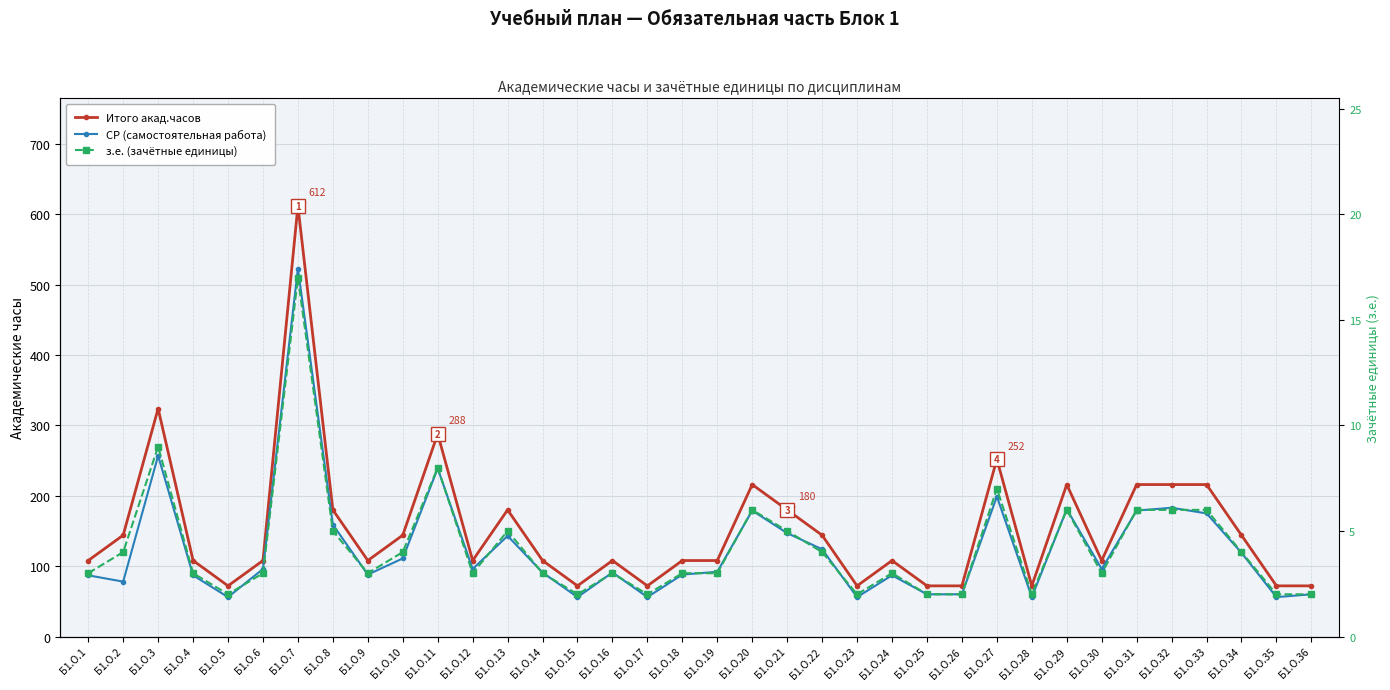

What is the total value across all series at Б1.О.25?

134